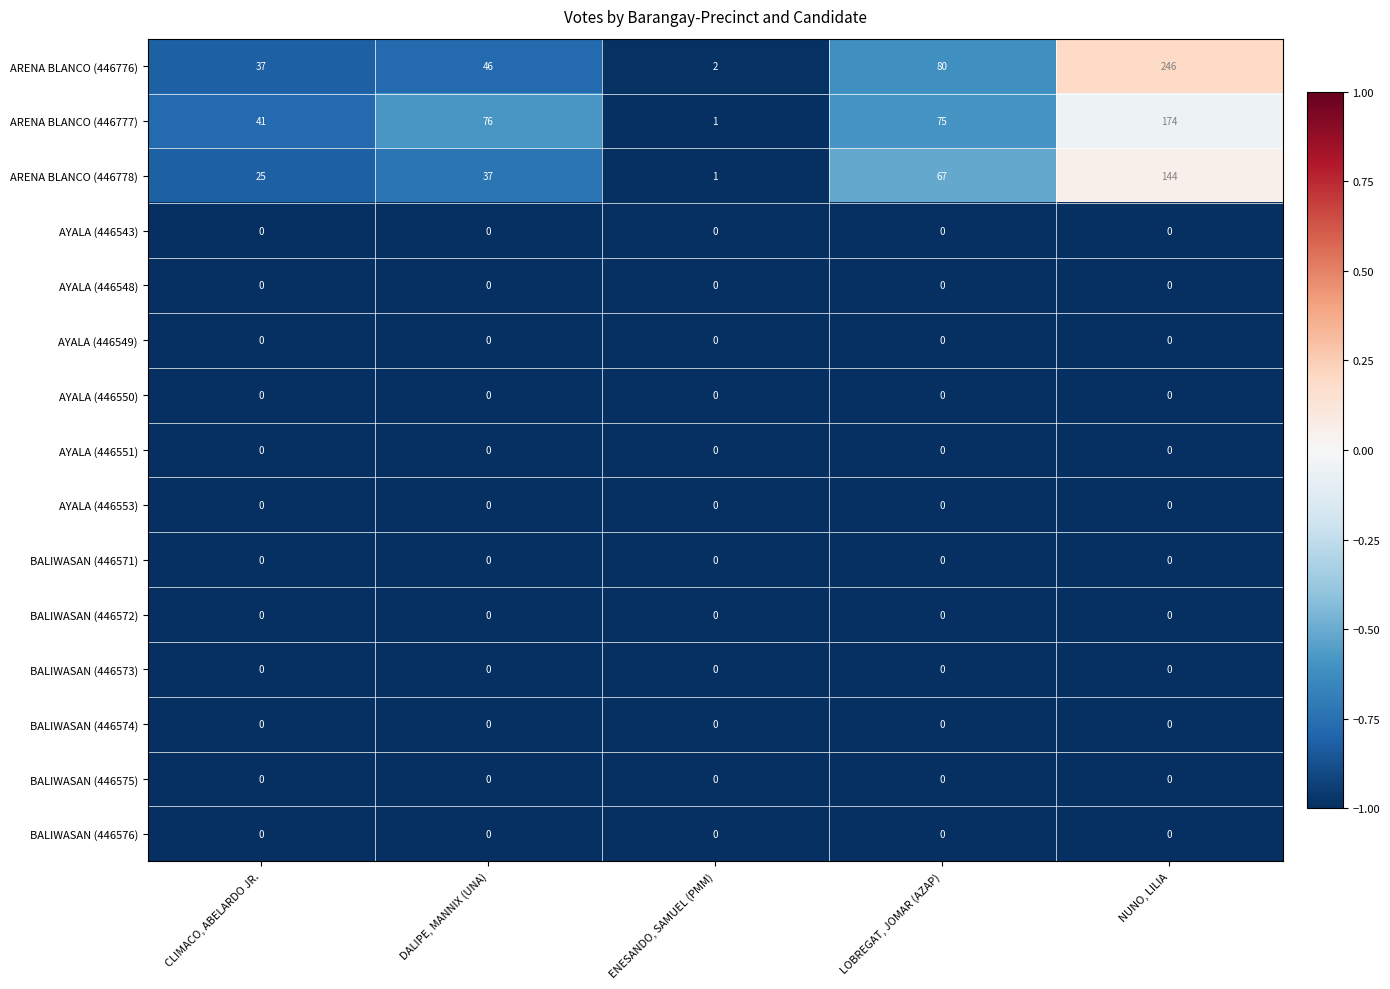

Is it true that ARENA BLANCO (446776) equals 46 at DALIPE, MANNIX (UNA)?

True